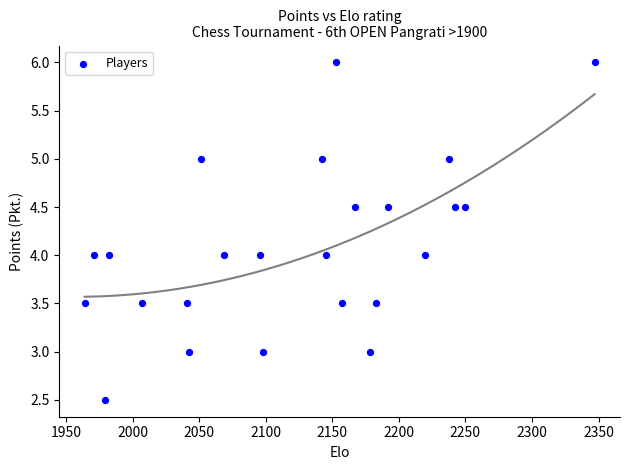

What is the range of X values (max minus min)?

383.0